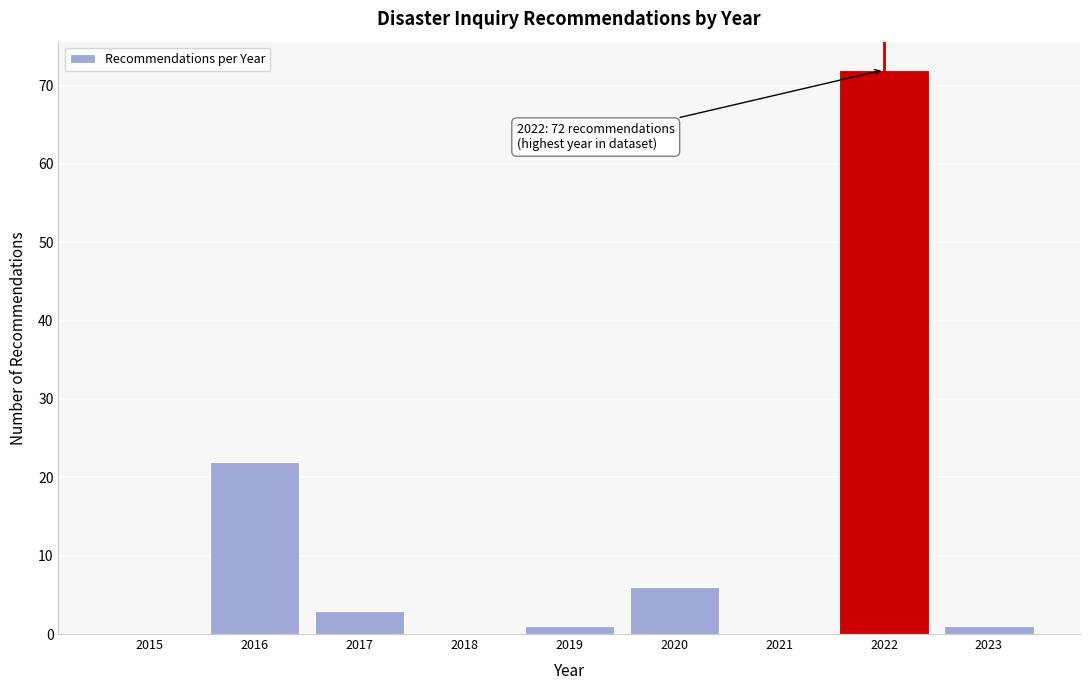

Reading right to left, list all the values displayed in this chart.

2023=1	2022=72	2021=0	2020=6	2019=1	2018=0	2017=3	2016=22	2015=0